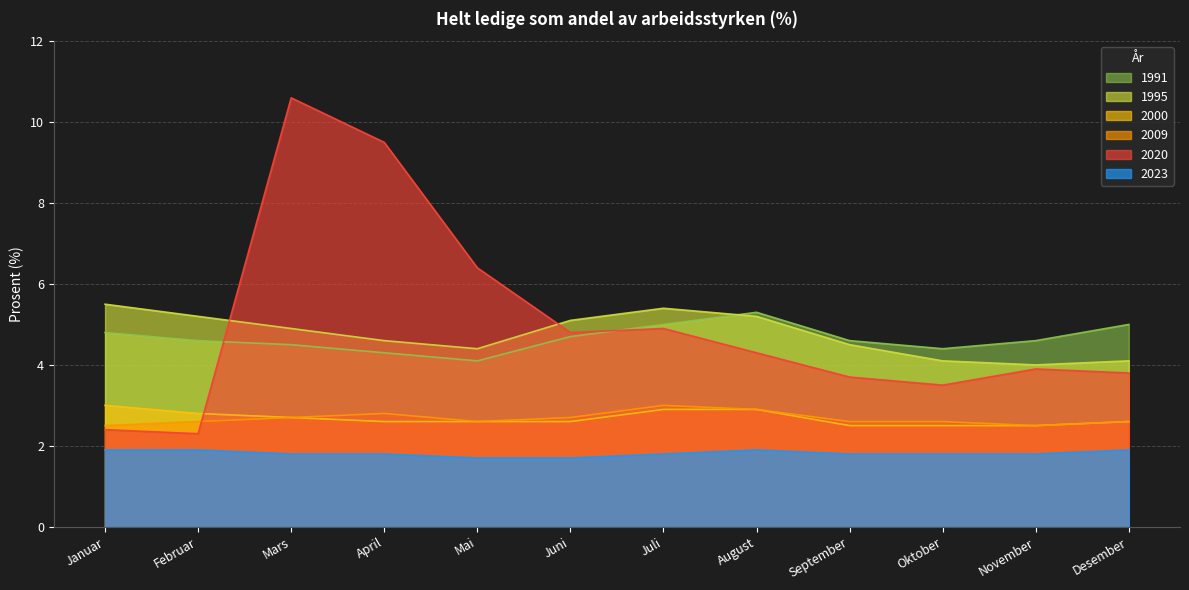

What is the sum of the 1995 values at April and Desember?

8.7